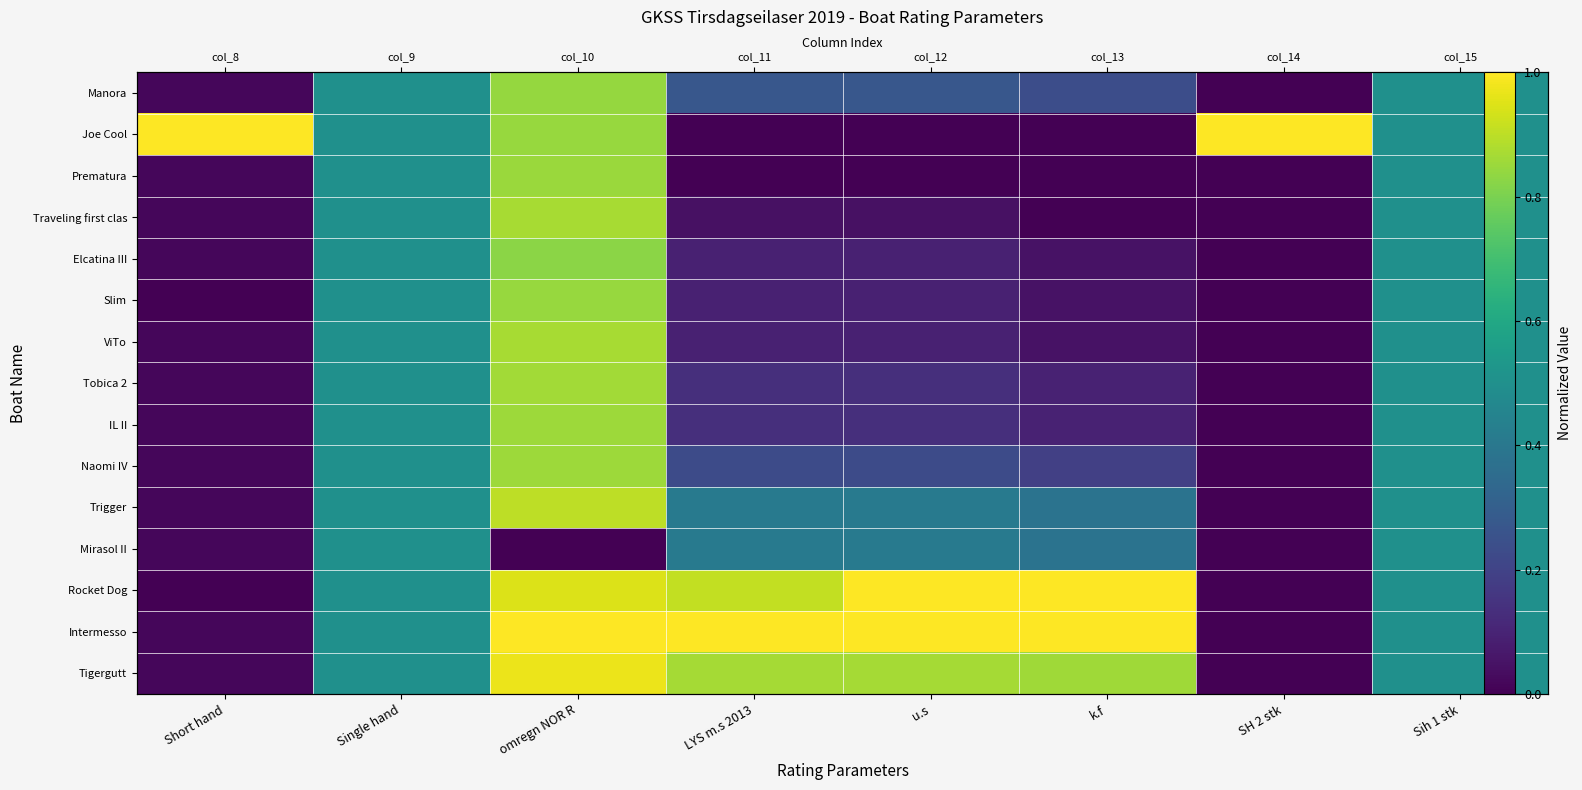

Rank the series at SH 2 stk from lowest to highest value.

Manora, Prematura, Traveling first clas, Elcatina III, Slim, ViTo, Tobica 2, IL II, Naomi IV, Trigger, Mirasol II, Rocket Dog, Intermesso, Tigergutt, Joe Cool